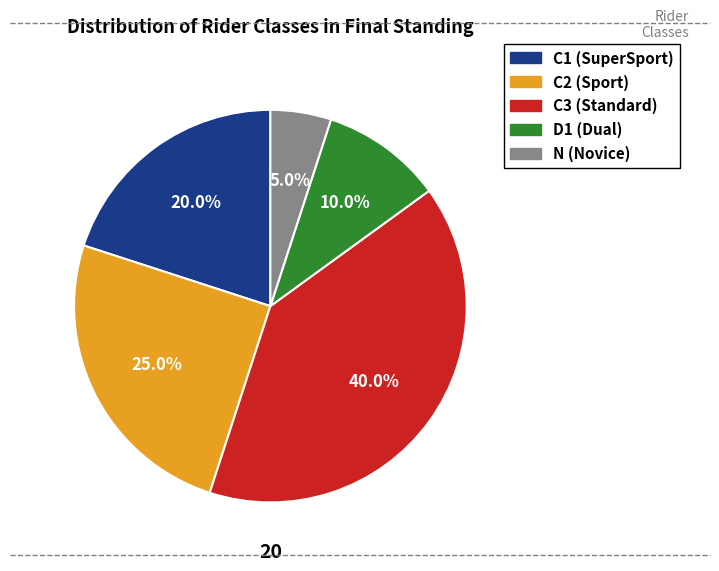

Count the number of slices in the pie.

5